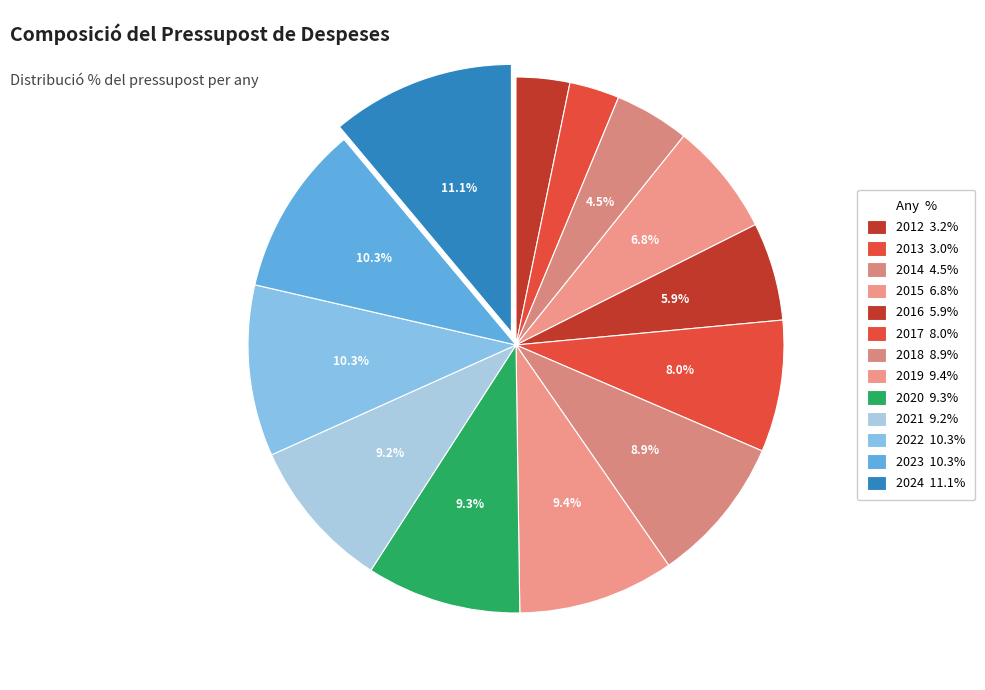

Count the number of slices in the pie.

13